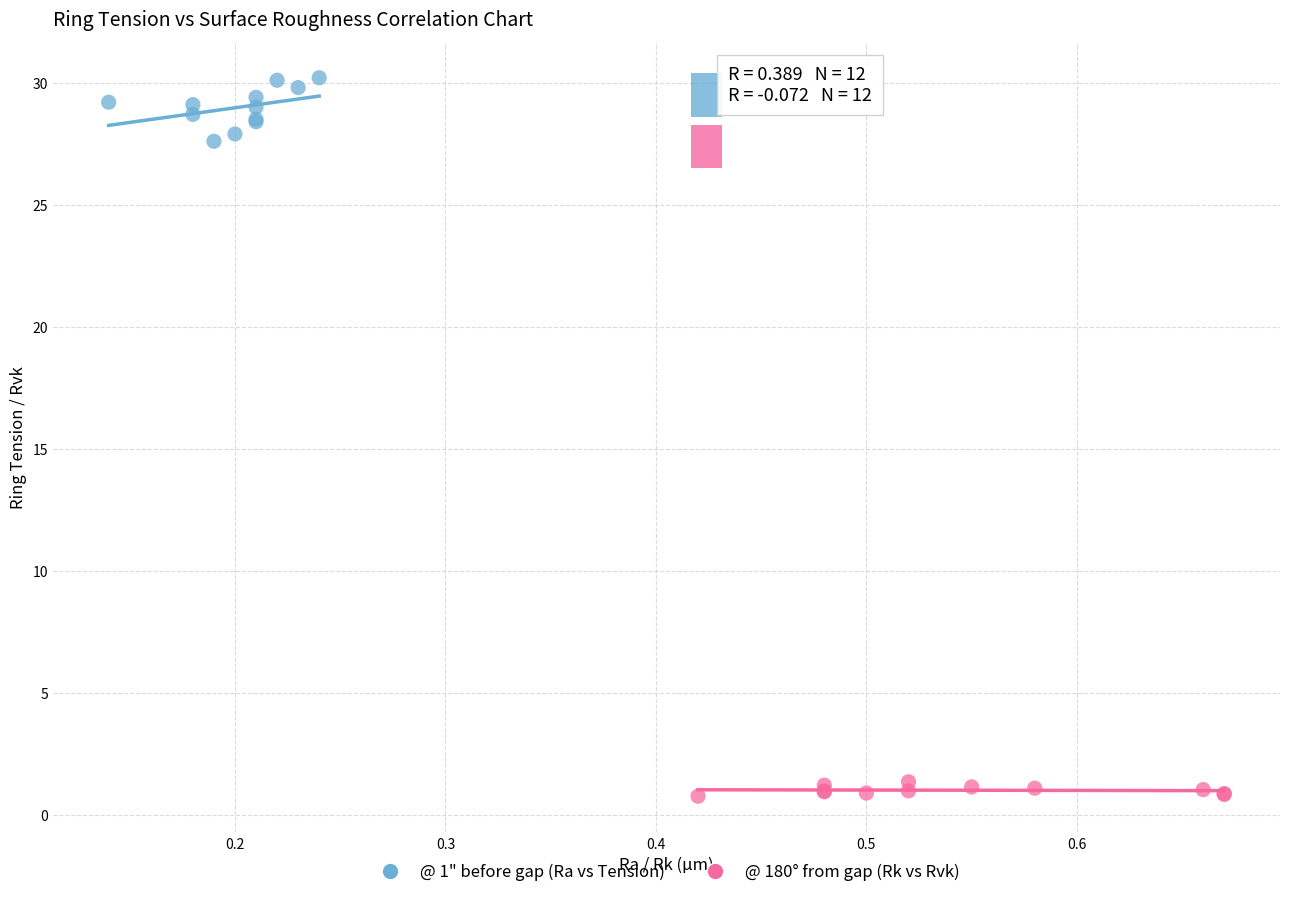

Which series contains the lowest Y value?

@ 180° from gap (Rk vs Rvk)